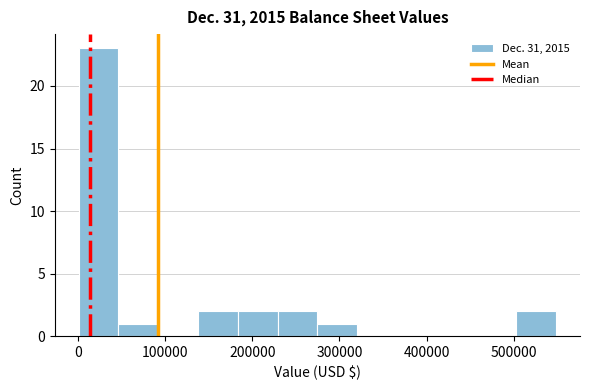

Reading left to right, transcribe this chart: for each bar, give the range it covers on the x-axis and its height. Neither the bar edges nor the heights are printed on the chart, so give them approximately, as read against the axes.

0 to 50000: 23
50000 to 90000: 1
90000 to 140000: 0
140000 to 180000: 2
180000 to 230000: 2
230000 to 270000: 2
270000 to 320000: 1
320000 to 370000: 0
370000 to 410000: 0
410000 to 460000: 0
460000 to 500000: 0
500000 to 550000: 2